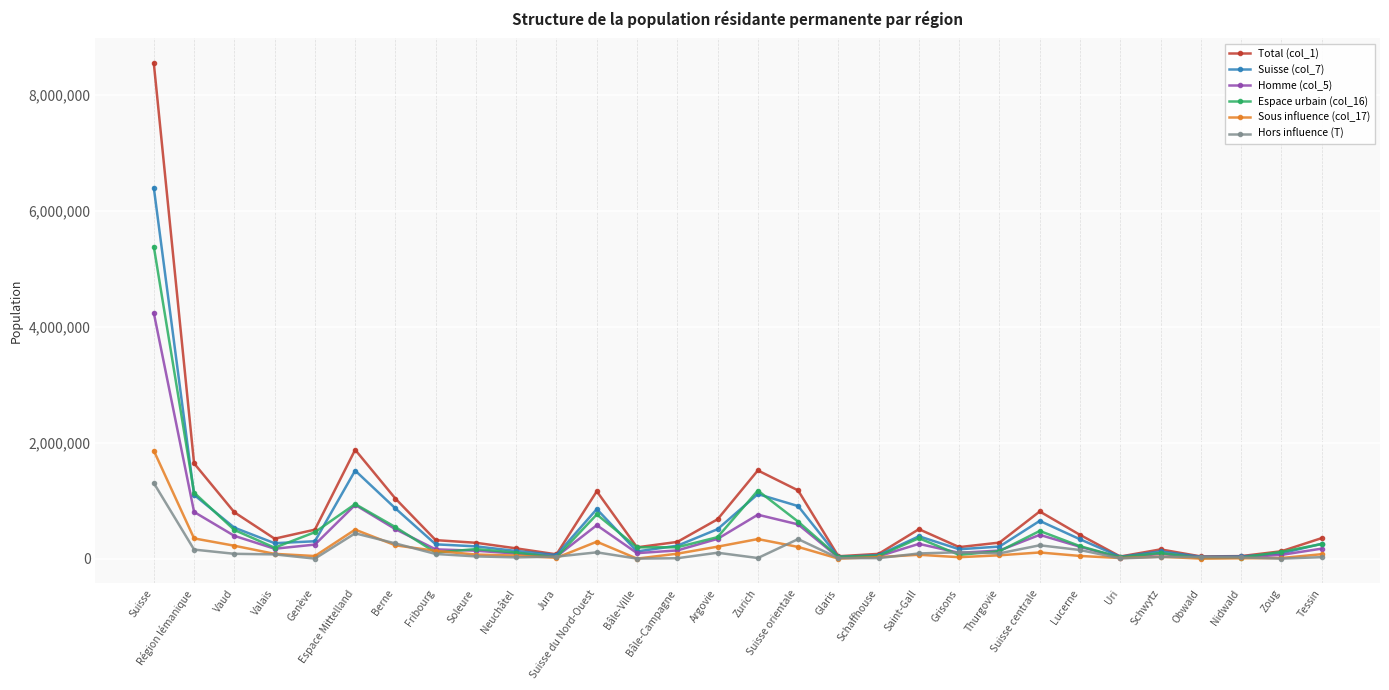

What is the label of the 18th point from the right?

Bâle-Ville